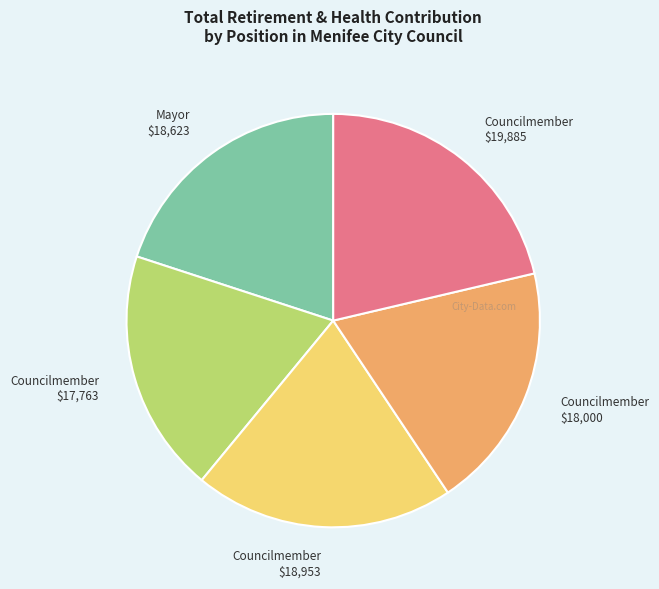

Which category has the biggest portion of the pie?

Councilmember $19,885